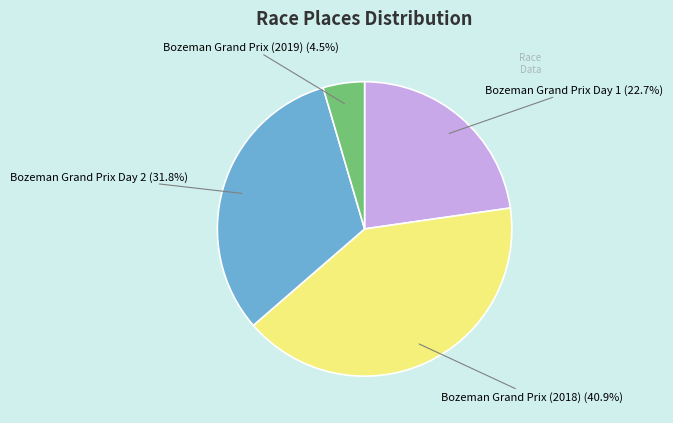

Between Bozeman Grand Prix Day 2 and Bozeman Grand Prix Day 1, which is larger?

Bozeman Grand Prix Day 2